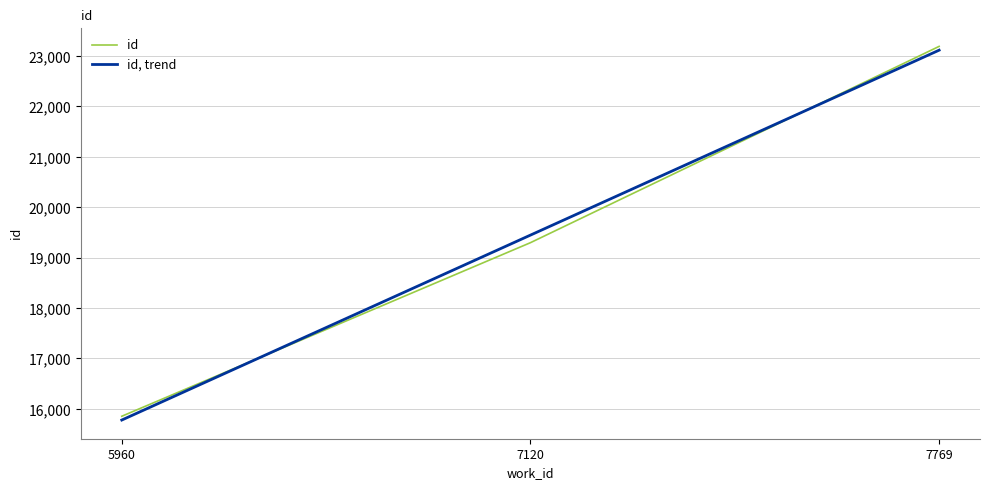

Which category has the lowest value across all series?

5960